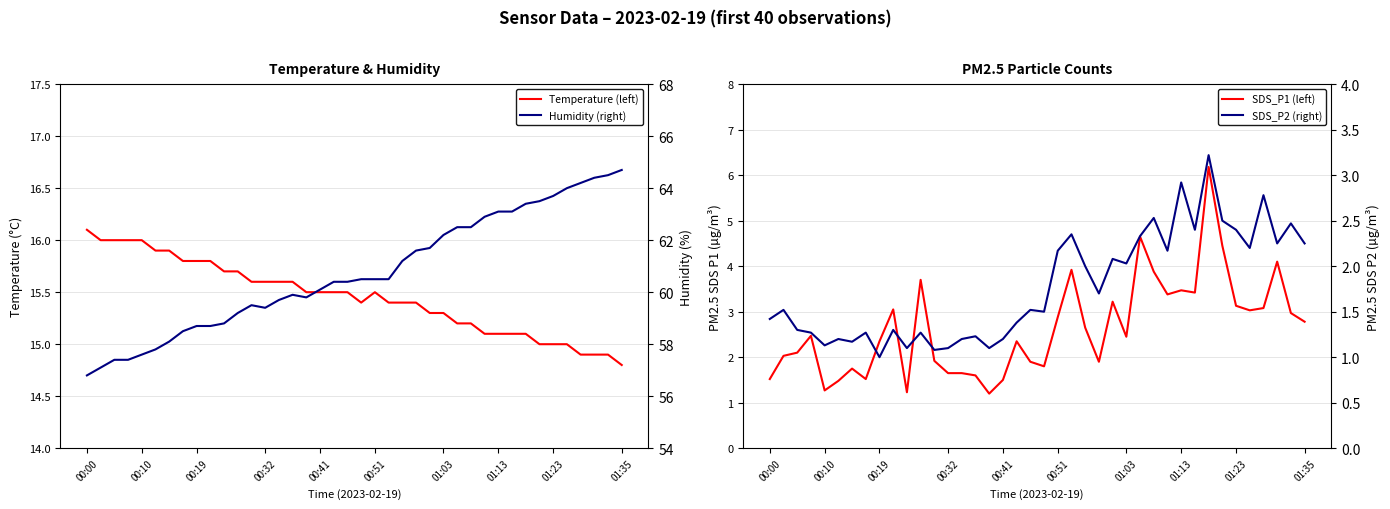

How many lines are shown in the chart?

4